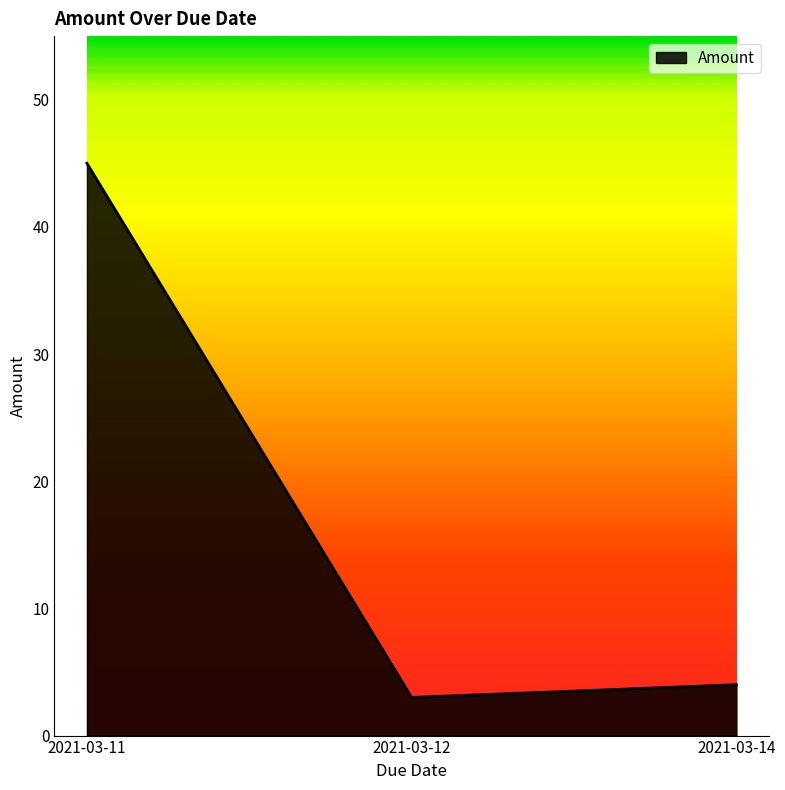

Which category has the lowest value across all series?

2021-03-12